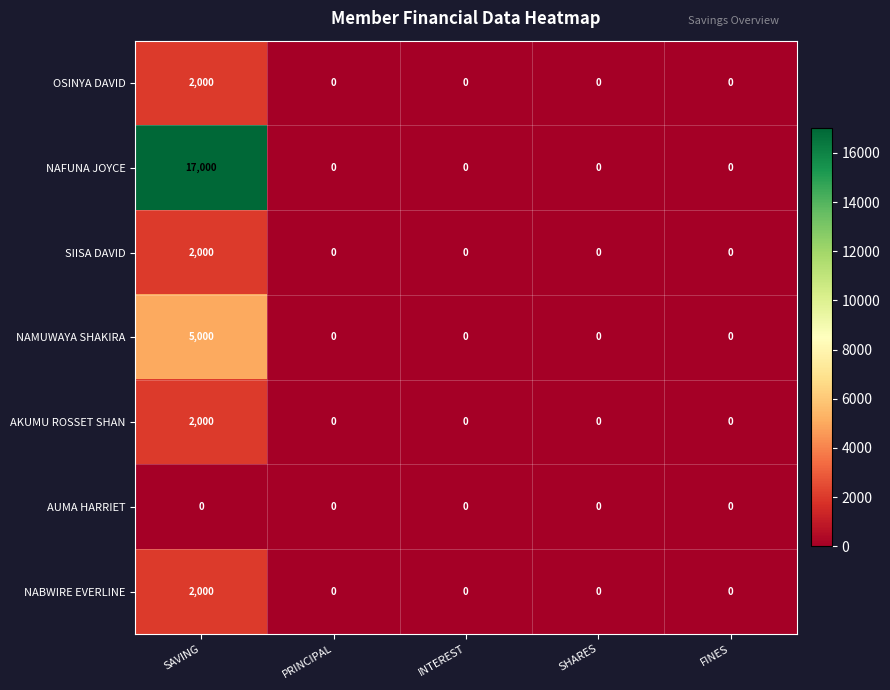

What is the greatest value displayed?

17000